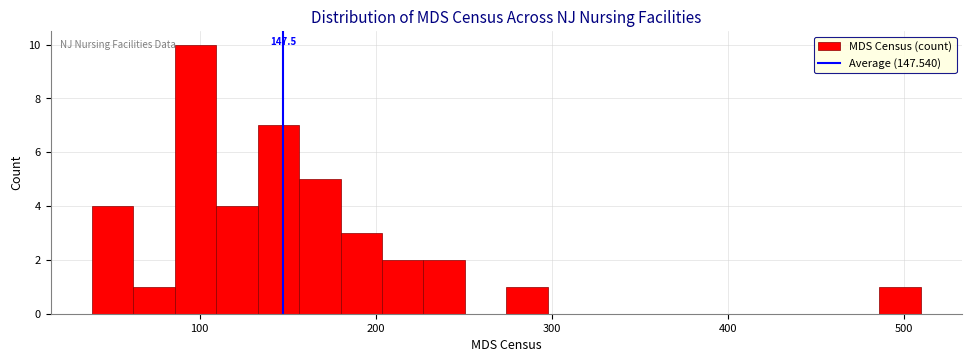

Read against the x-axis, roughly where is the centre of the tallest bar?

100